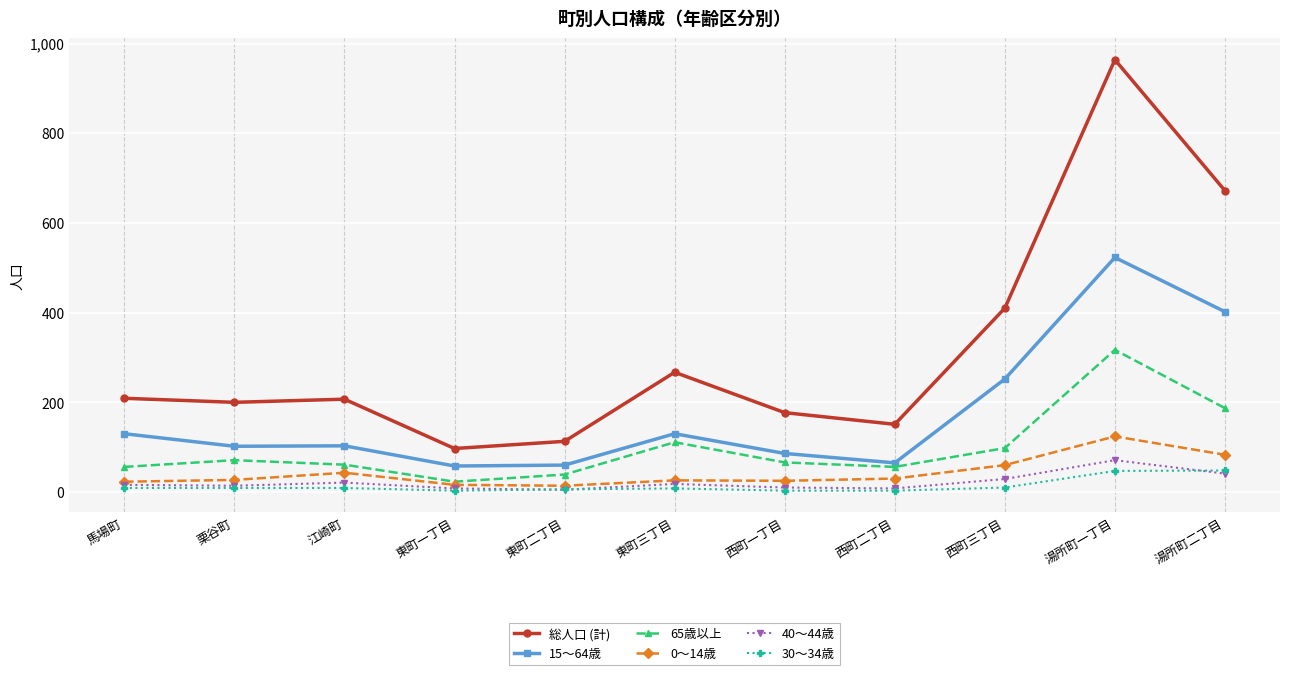

What is the value of the 40～44歳 point at the 3rd from the left?

21